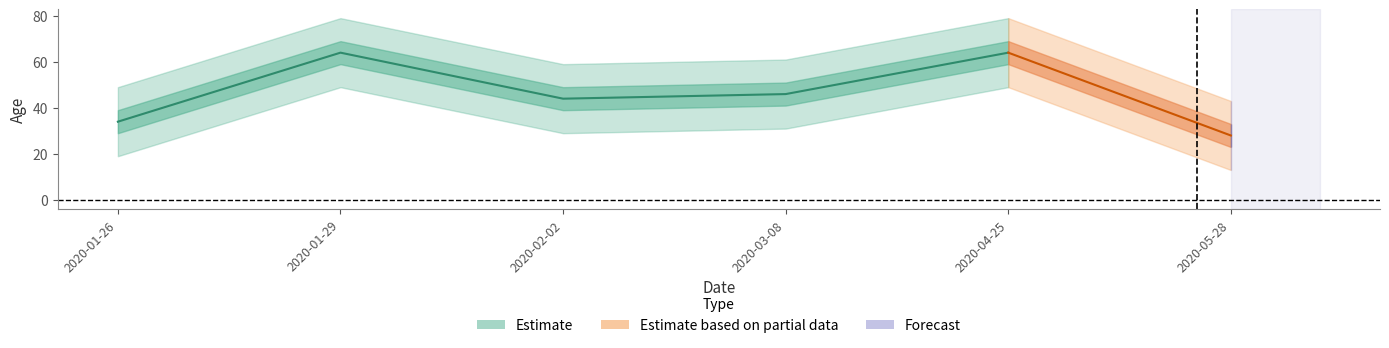

Where is the first local maximum?

2020-01-29